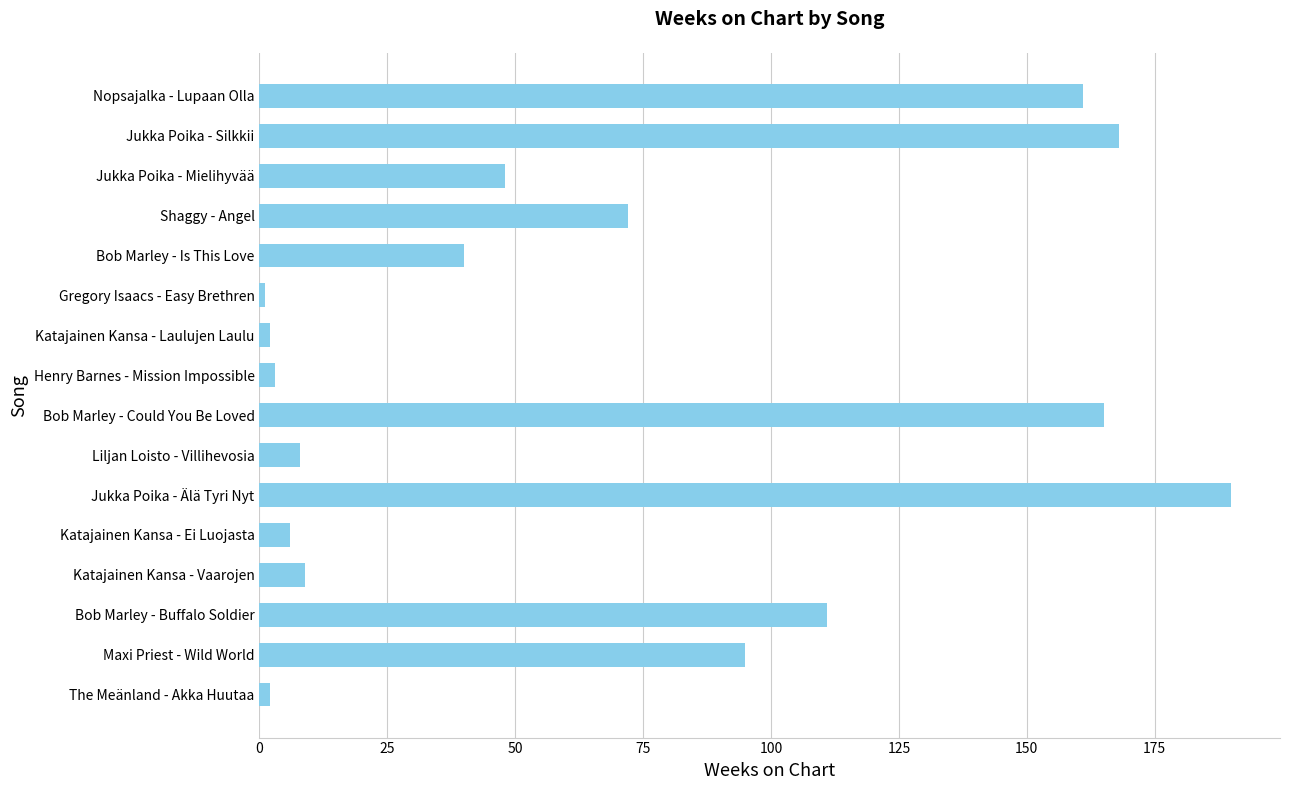

Reading bottom to top, transcribe all the data shown in this chart.

2	95	111	9	6	190	8	165	3	2	1	40	72	48	168	161